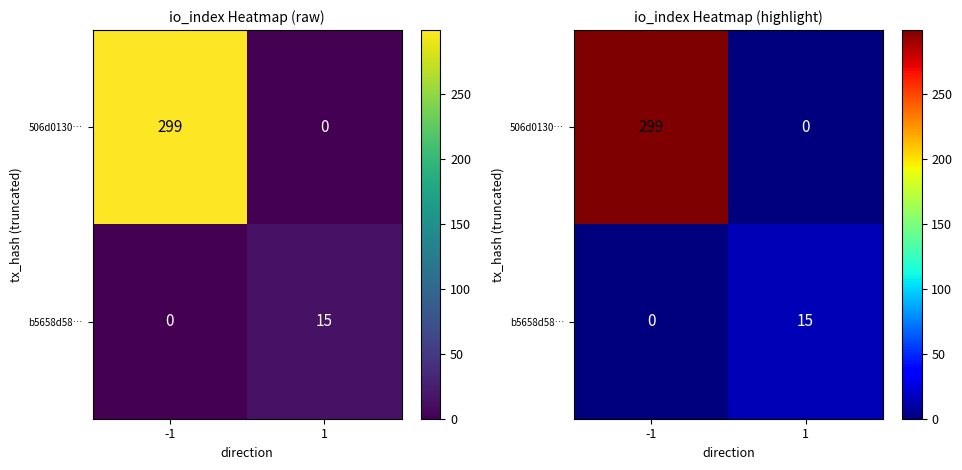

Is it true that 506d0130… equals 428 at -1?

False